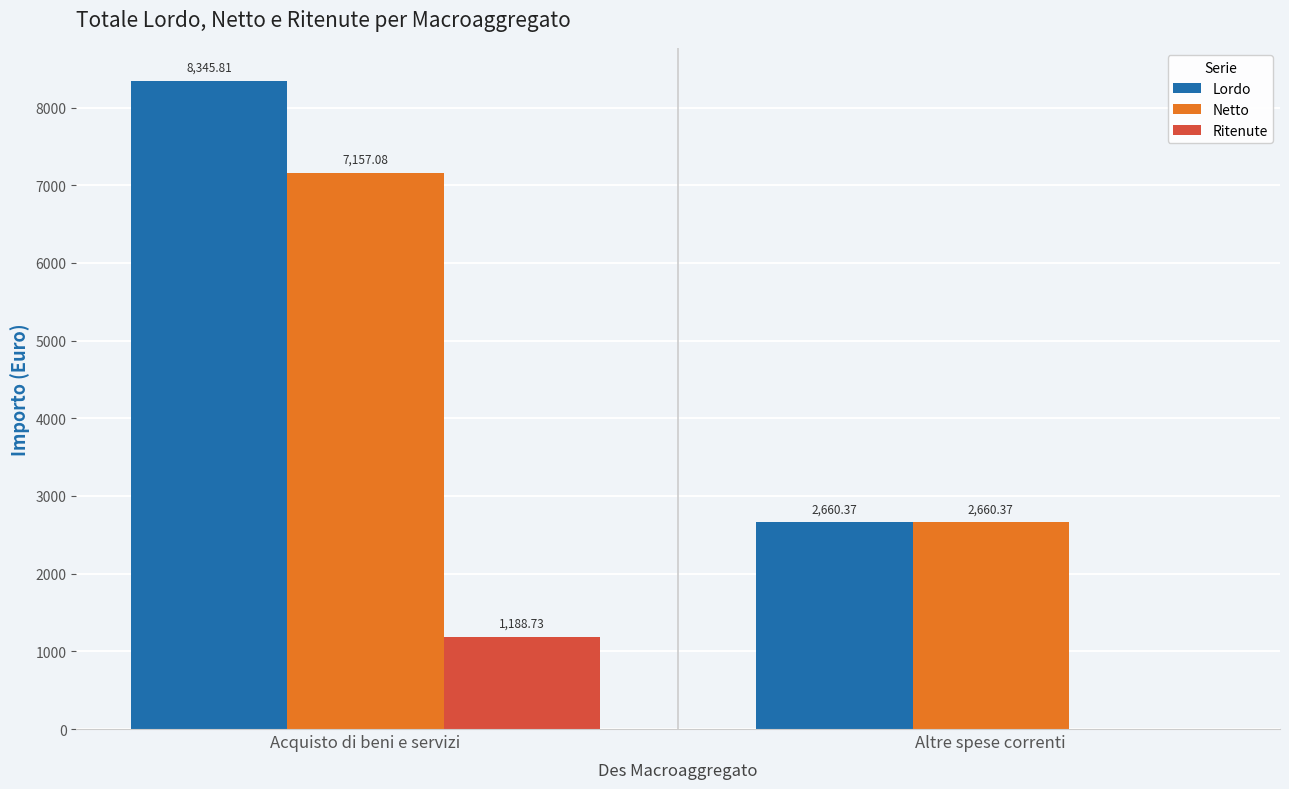

Reading left to right, list all the values displayed in this chart.

Lordo: Acquisto di beni e servizi=8345.8	Altre spese correnti=2660.4
Netto: Acquisto di beni e servizi=7157.1	Altre spese correnti=2660.4
Ritenute: Acquisto di beni e servizi=1188.7	Altre spese correnti=0.0